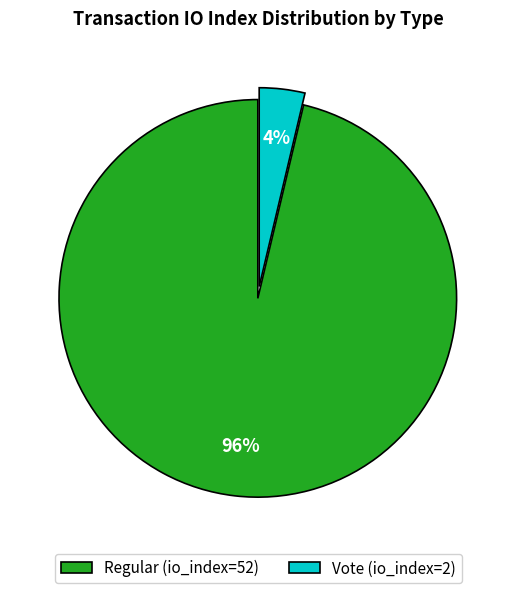

Does Vote (io_index=2) represent more than half of the total?

No